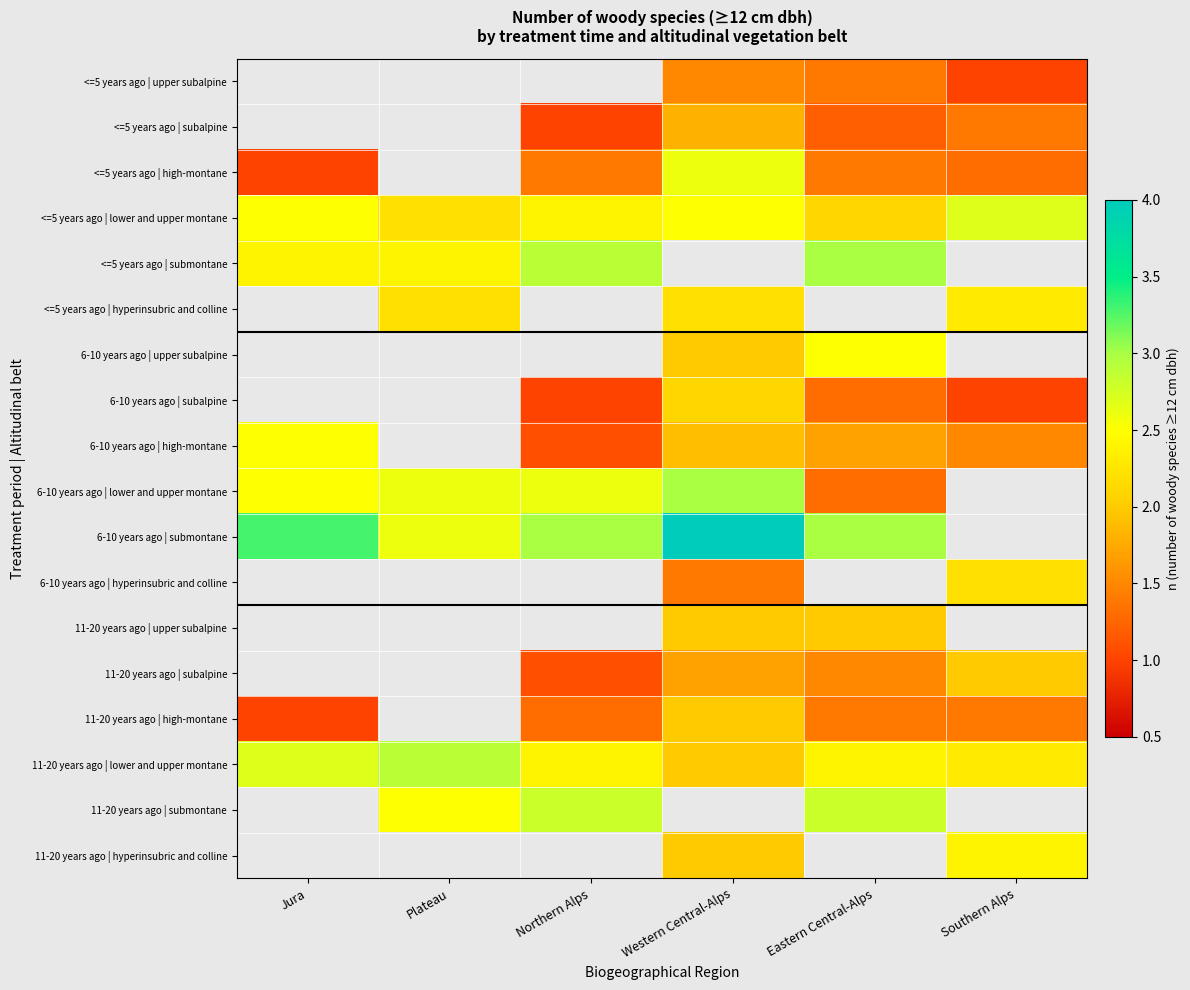

Rank the categories by 11-20 years ago | lower and upper montane value from lowest to highest.

Western Central-Alps, Southern Alps, Northern Alps, Eastern Central-Alps, Jura, Plateau